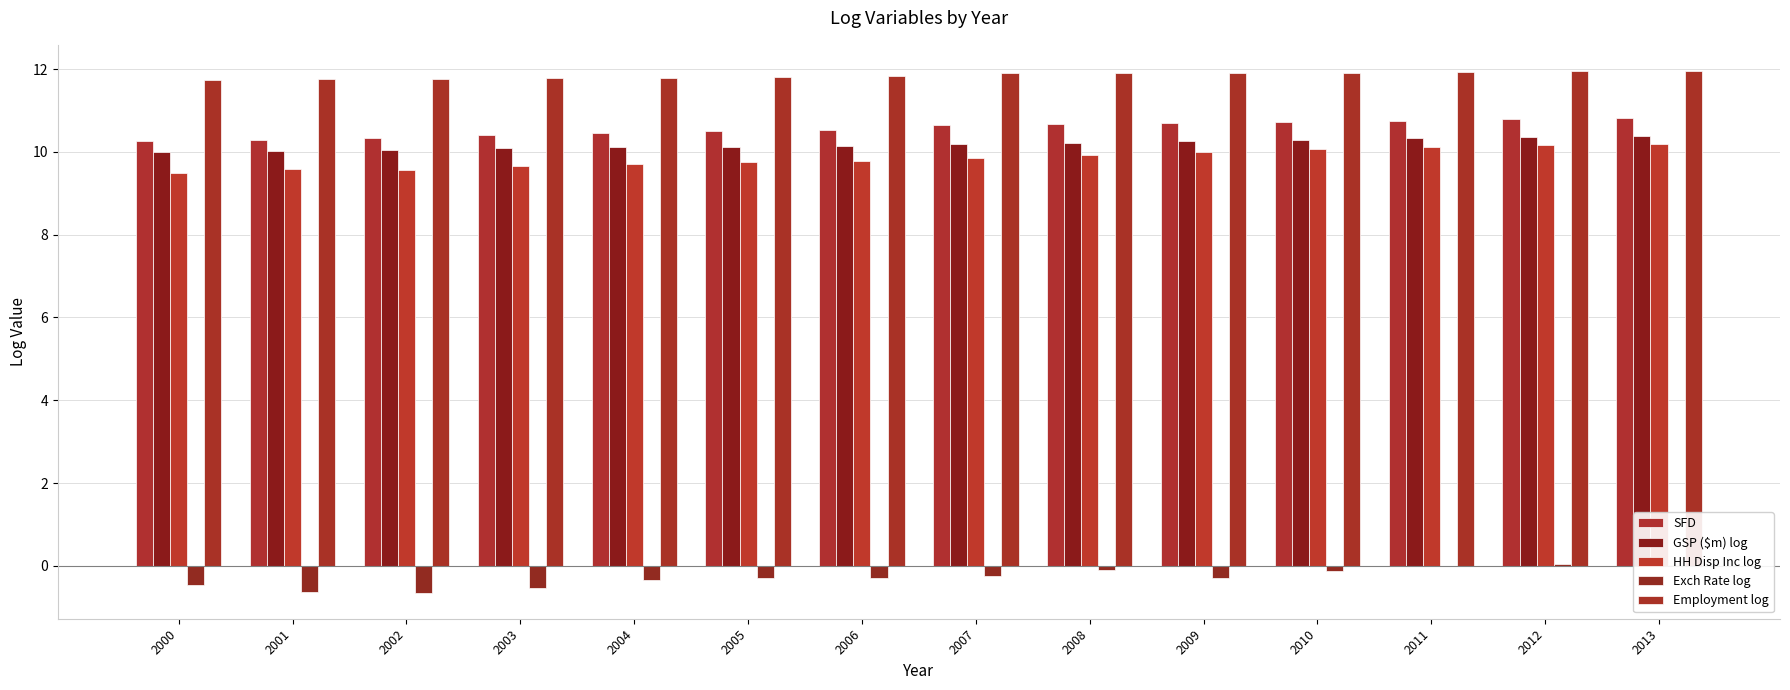

The value of Employment log at 2004 is 18.9. True or false?

False